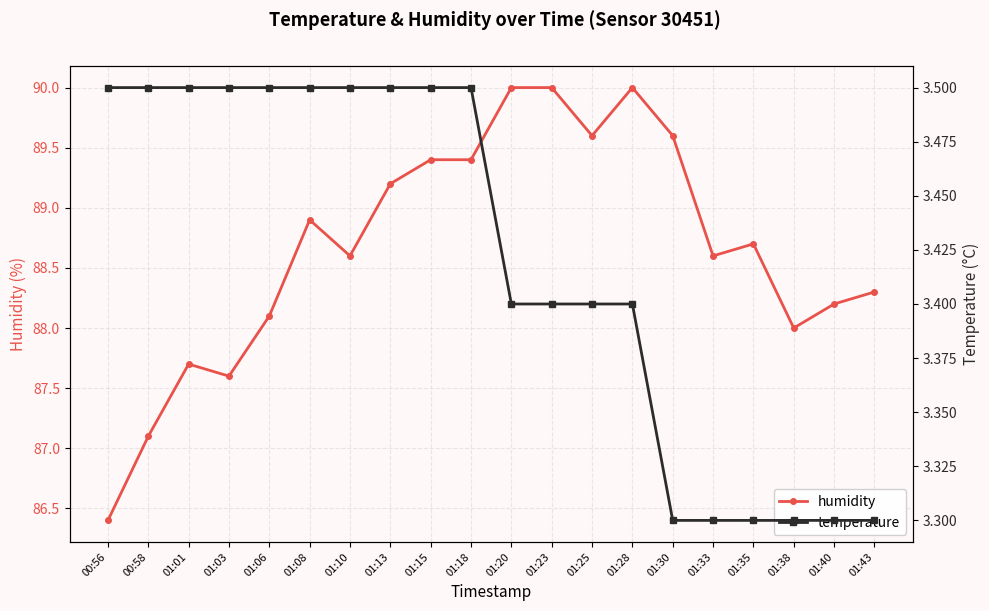

What is the smallest value displayed?

3.3